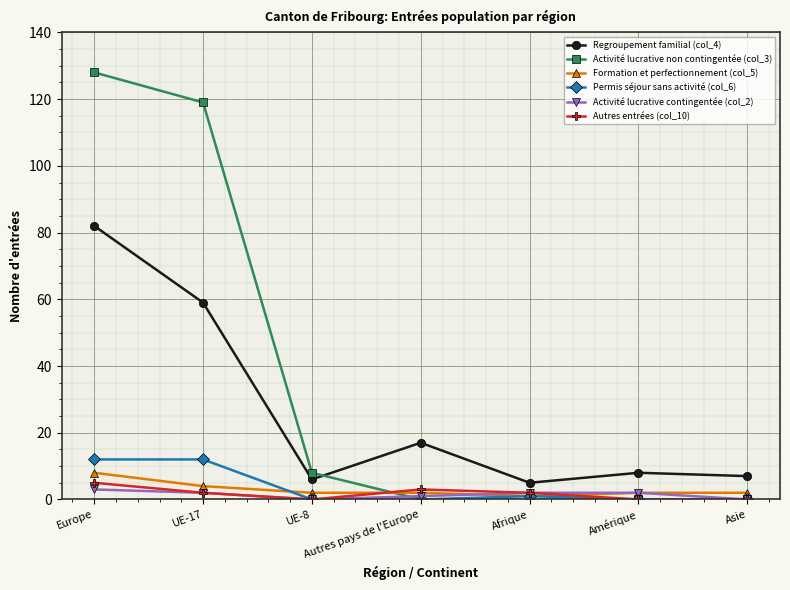

True or false: Permis séjour sans activité (col_6) and Regroupement familial (col_4) intersect in this chart.

False